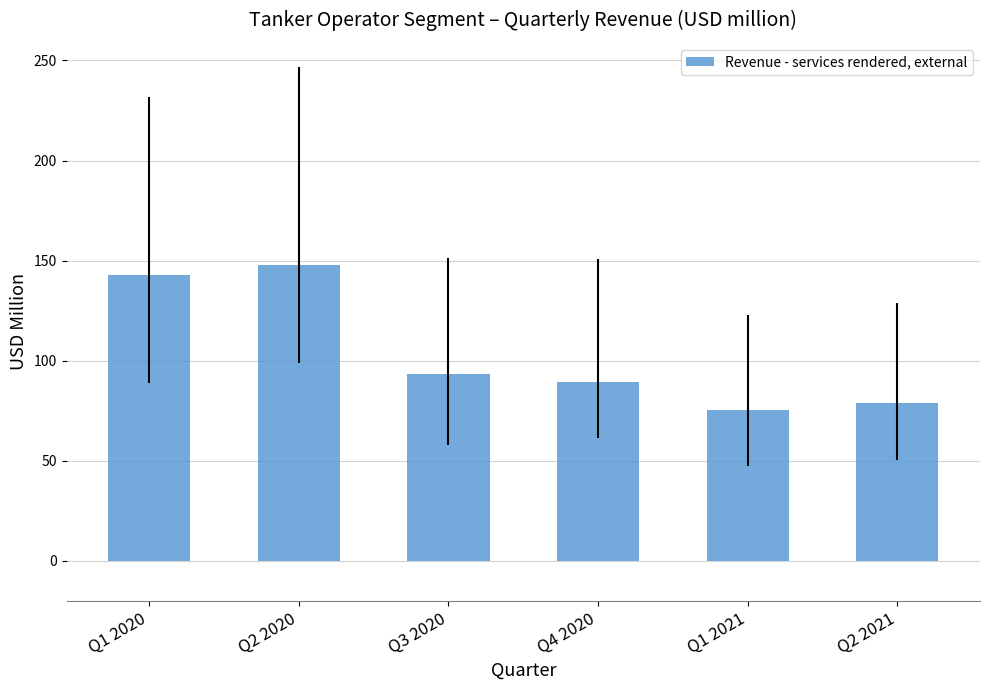

Rank the categories by value from highest to lowest.

Q2 2020, Q1 2020, Q3 2020, Q4 2020, Q2 2021, Q1 2021